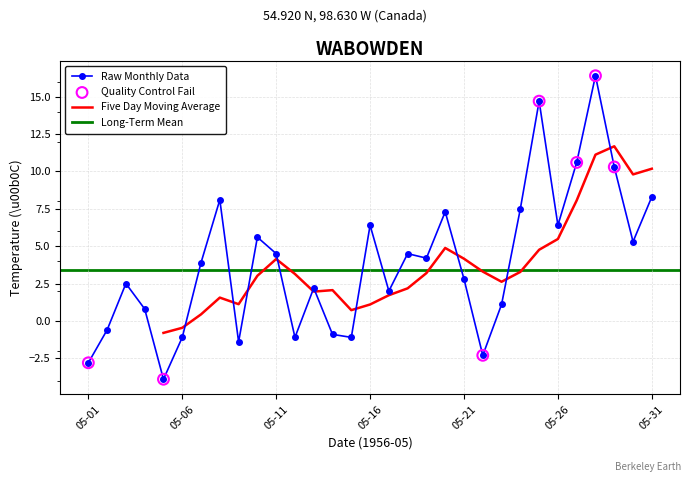

What is the minimum value for Raw Monthly Data?

-3.9